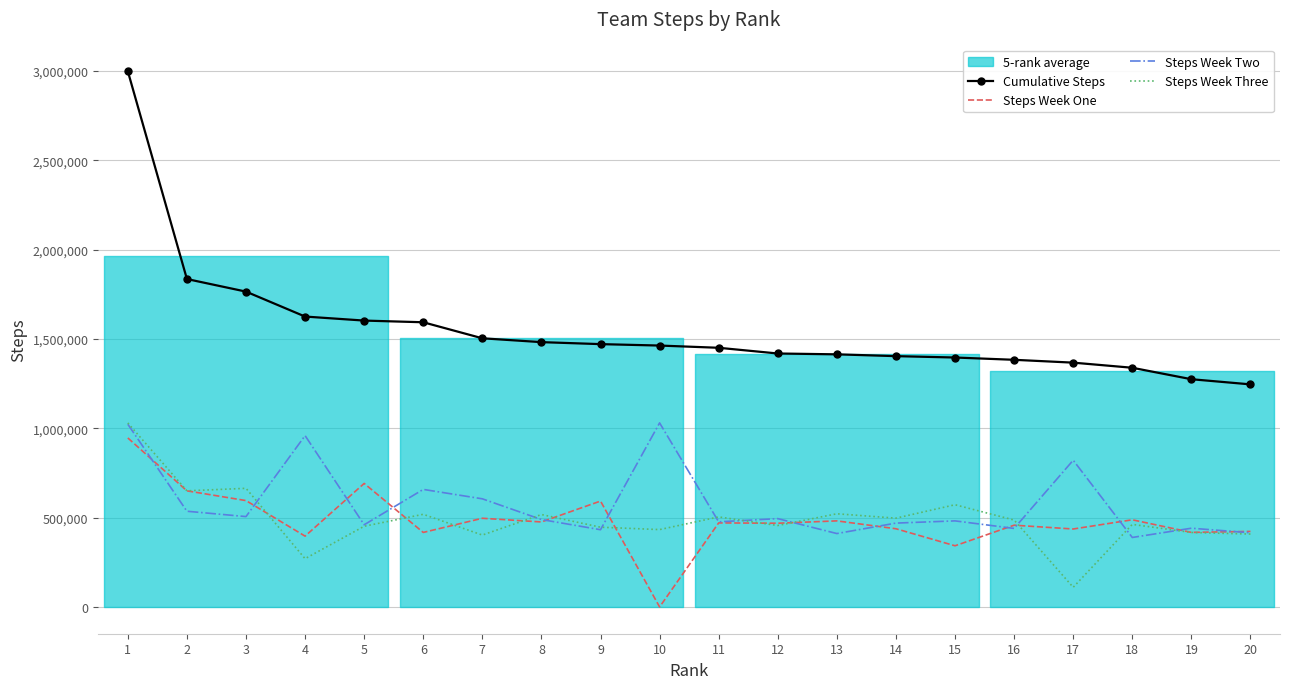

Reading left to right, what are all the values shown in this chart?

Cumulative Steps: 2998346	1835252	1764844	1625267	1602740	1593310	1503585	1482083	1470941	1462966	1450458	1418529	1413783	1403718	1395993	1383216	1367302	1338687	1274554	1245667
Steps Week One: 945870	649795	595242	396271	691219	416983	496191	475692	592510	0	470387	468514	481659	437580	342345	457473	436220	487790	417179	422744
Steps Week Two: 1022575	535598	505666	958862	459849	657845	605097	489194	432177	1030047	476323	494284	410739	469226	481662	439438	821130	388833	440606	415066
Steps Week Three: 1029901	649859	663936	270134	451672	518482	402297	517197	446254	432919	503748	455731	521385	496912	571986	486305	109952	462064	416769	407857